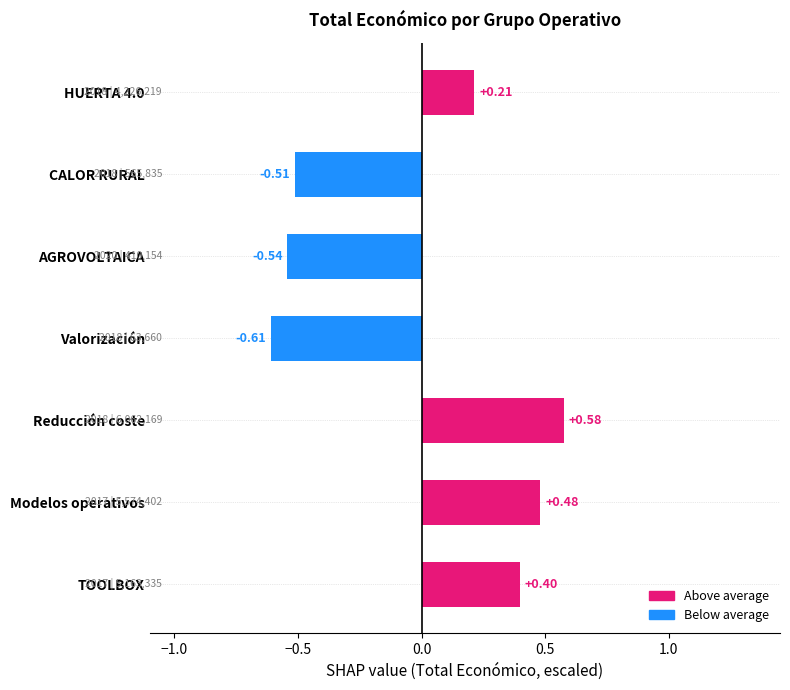

What is the difference between the values at Valorización and HUERTA 4.0?

0.8